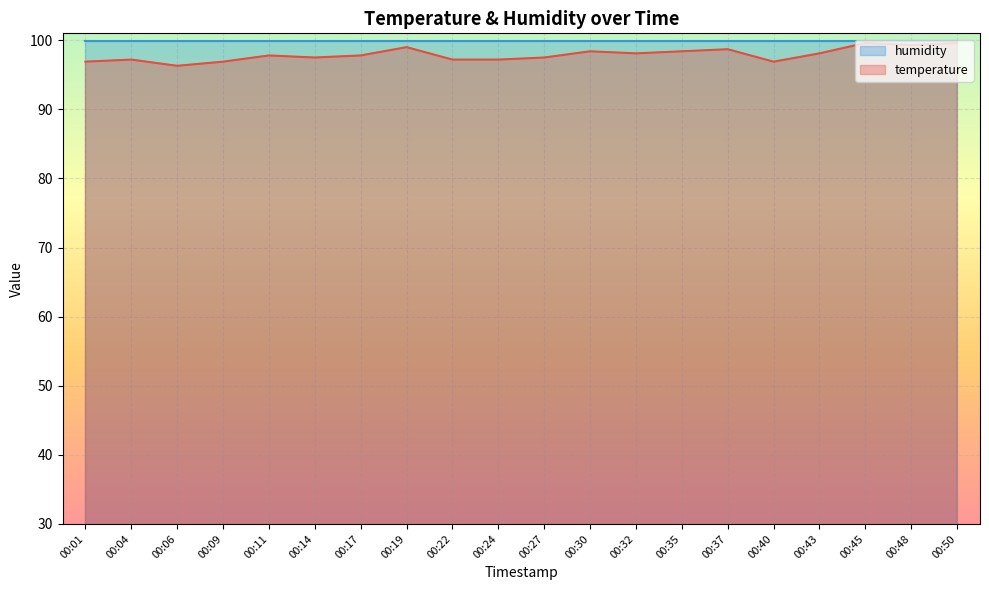

Where is the data nearest to the value 97?

00:01